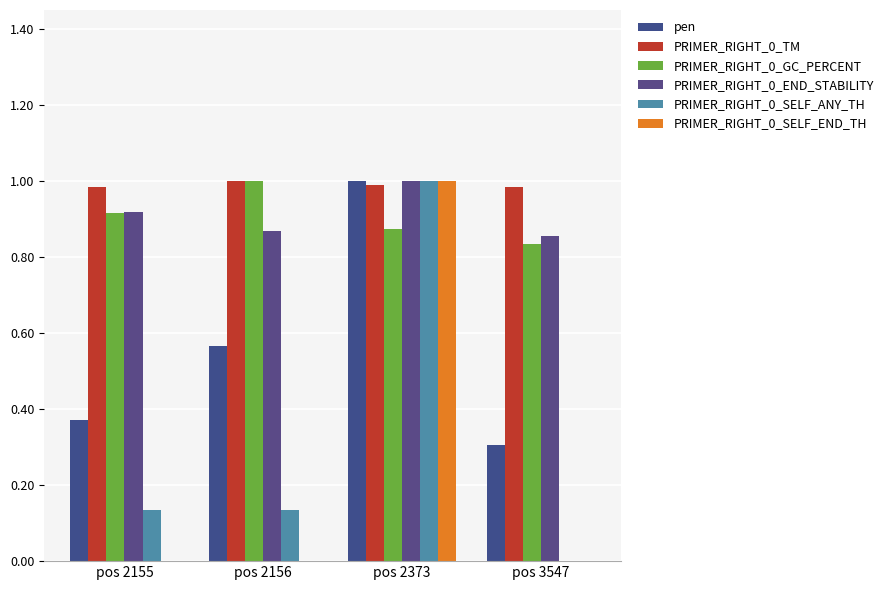

What are all the series names shown in the legend?

pen, PRIMER_RIGHT_0_TM, PRIMER_RIGHT_0_GC_PERCENT, PRIMER_RIGHT_0_END_STABILITY, PRIMER_RIGHT_0_SELF_ANY_TH, PRIMER_RIGHT_0_SELF_END_TH